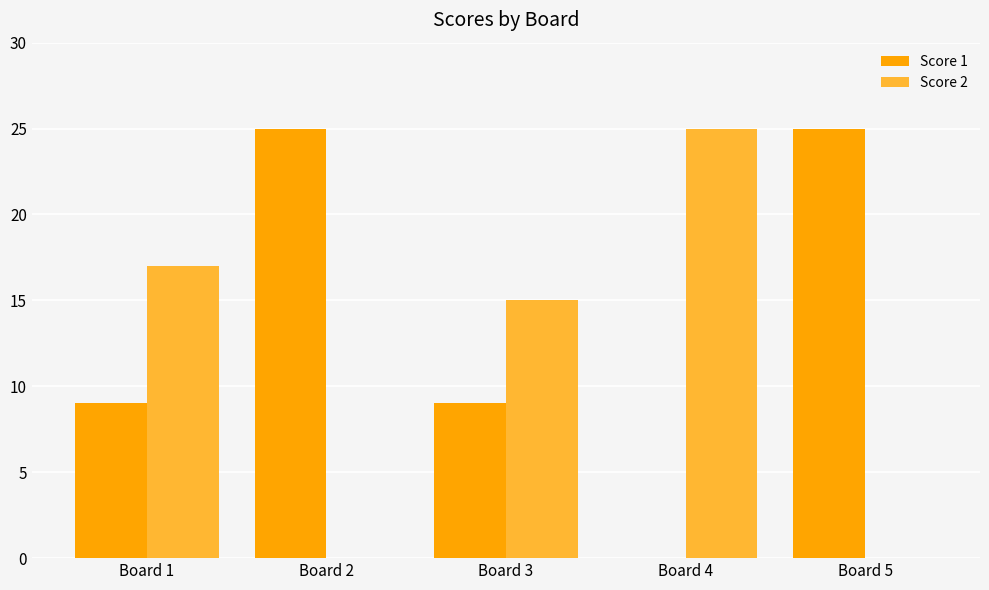

Is it true that Score 1 equals 5 at Board 3?

False